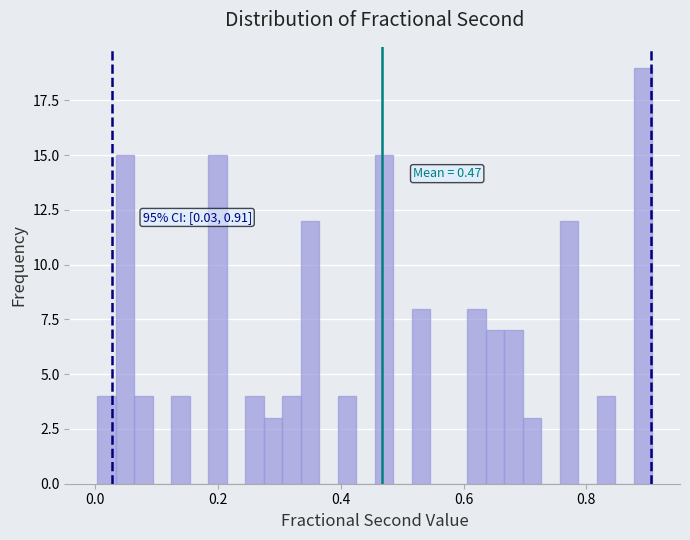

Read against the x-axis, roughly where is the centre of the tallest bar?

0.90